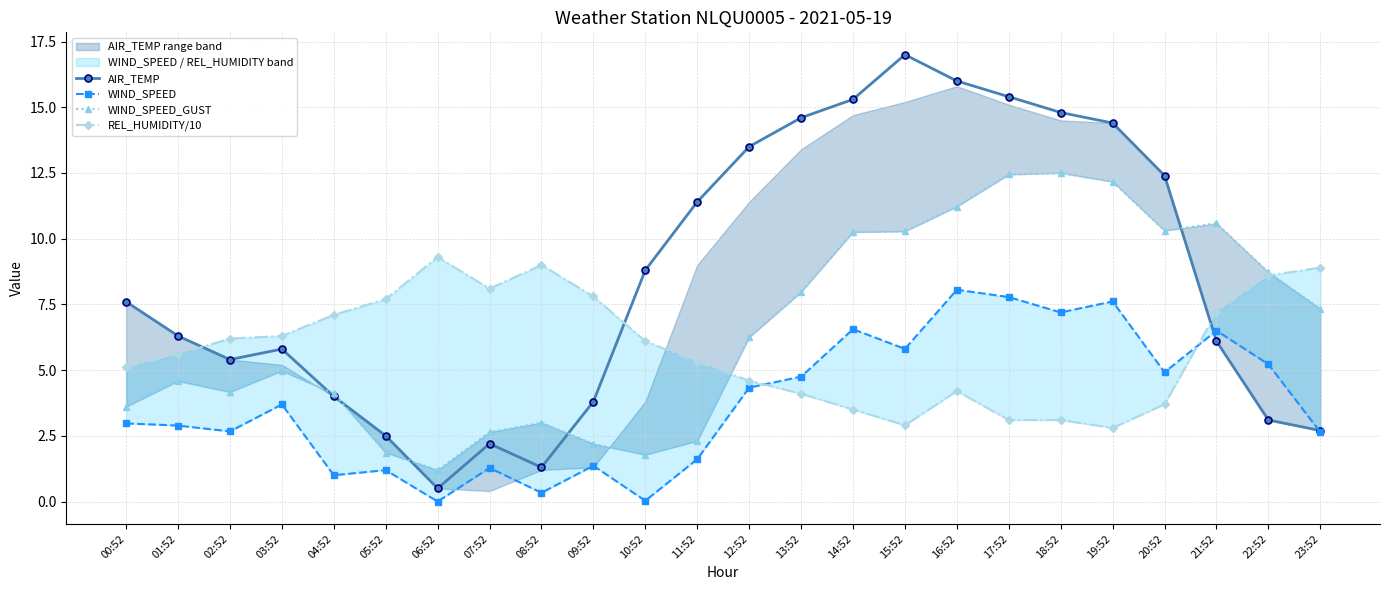

How many data points in WIND_SPEED are less than 3?

12